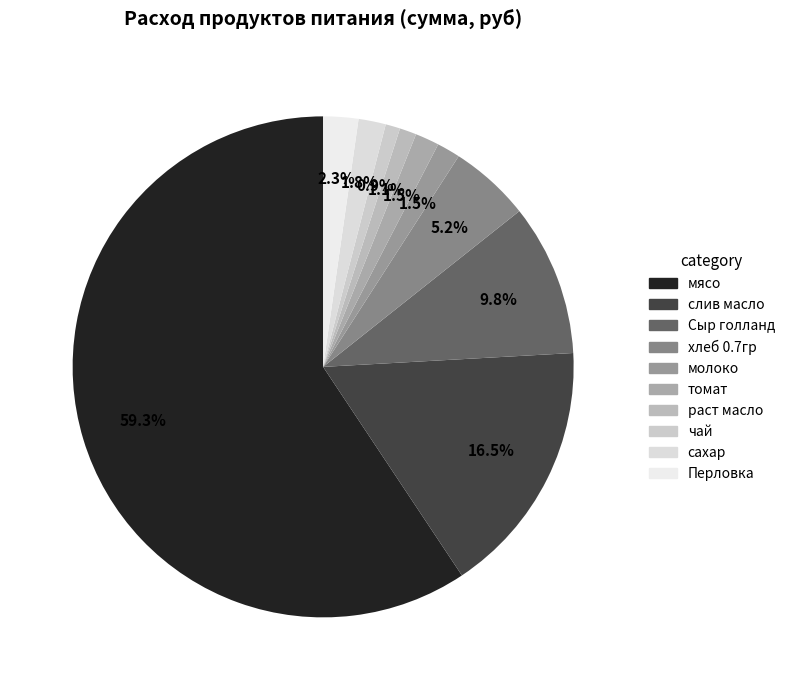

What is the largest slice in the pie chart?

мясо